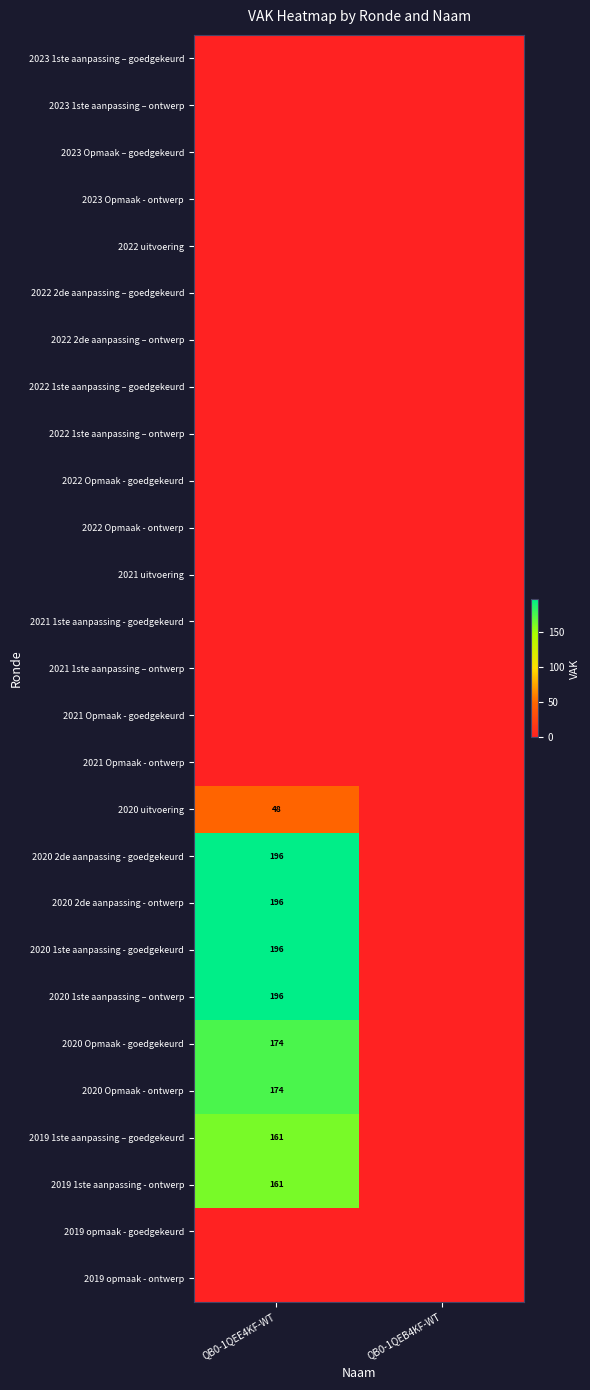

What is the average value of the 2020 Opmaak - goedgekeurd series?

87